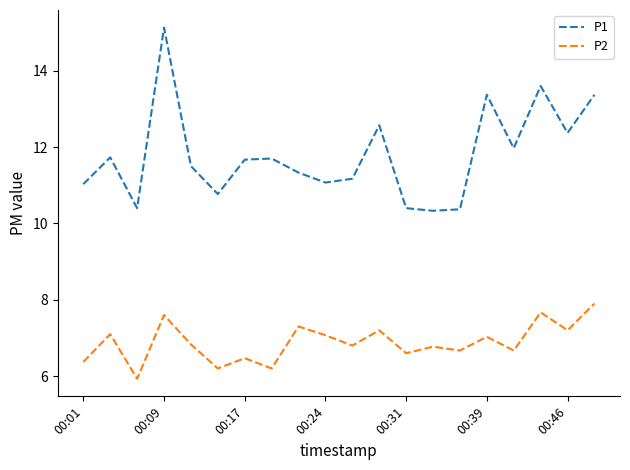

What are all the series names shown in the legend?

P1, P2